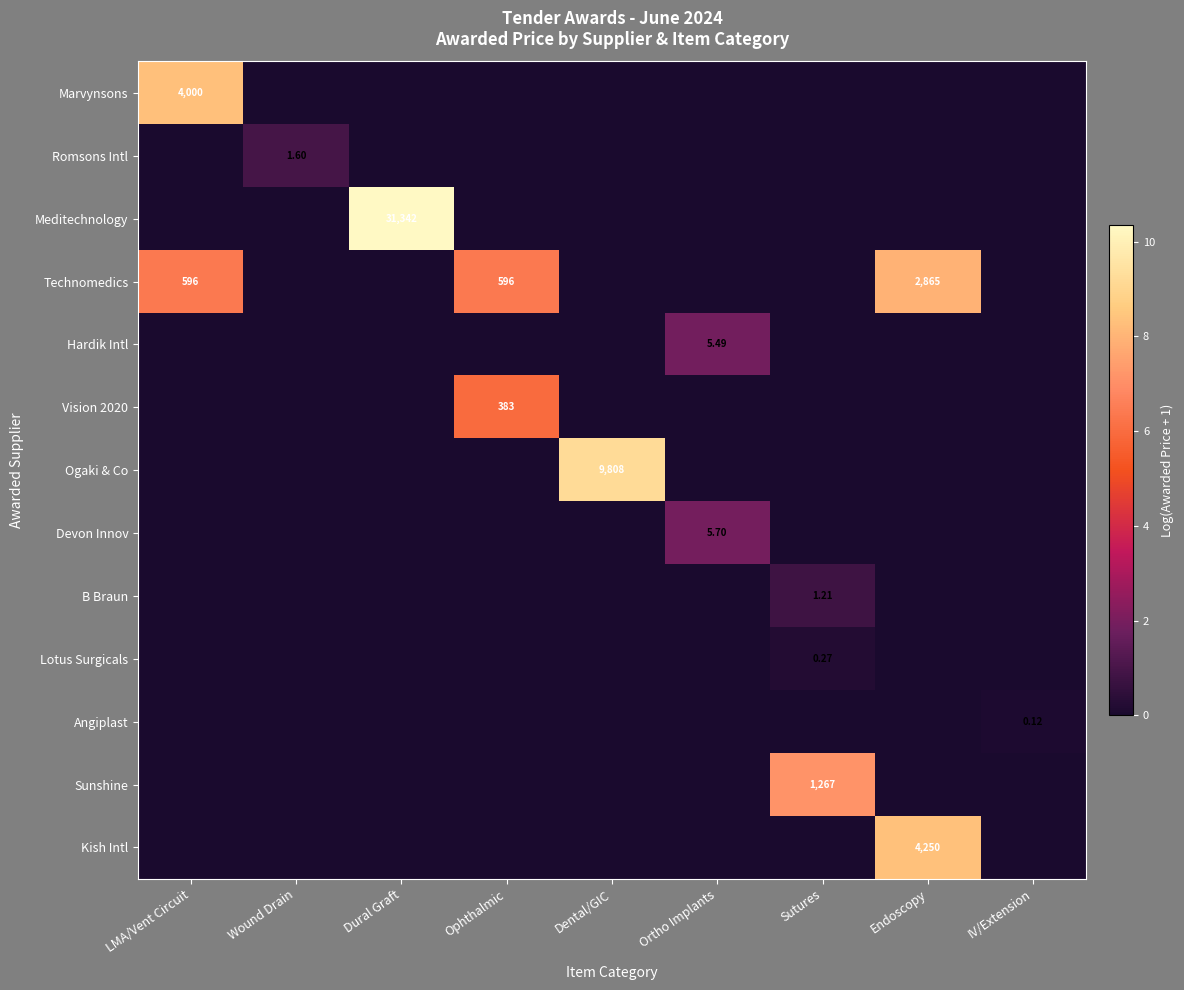

What is the spread (max minus min) of values at Endoscopy?

8.4